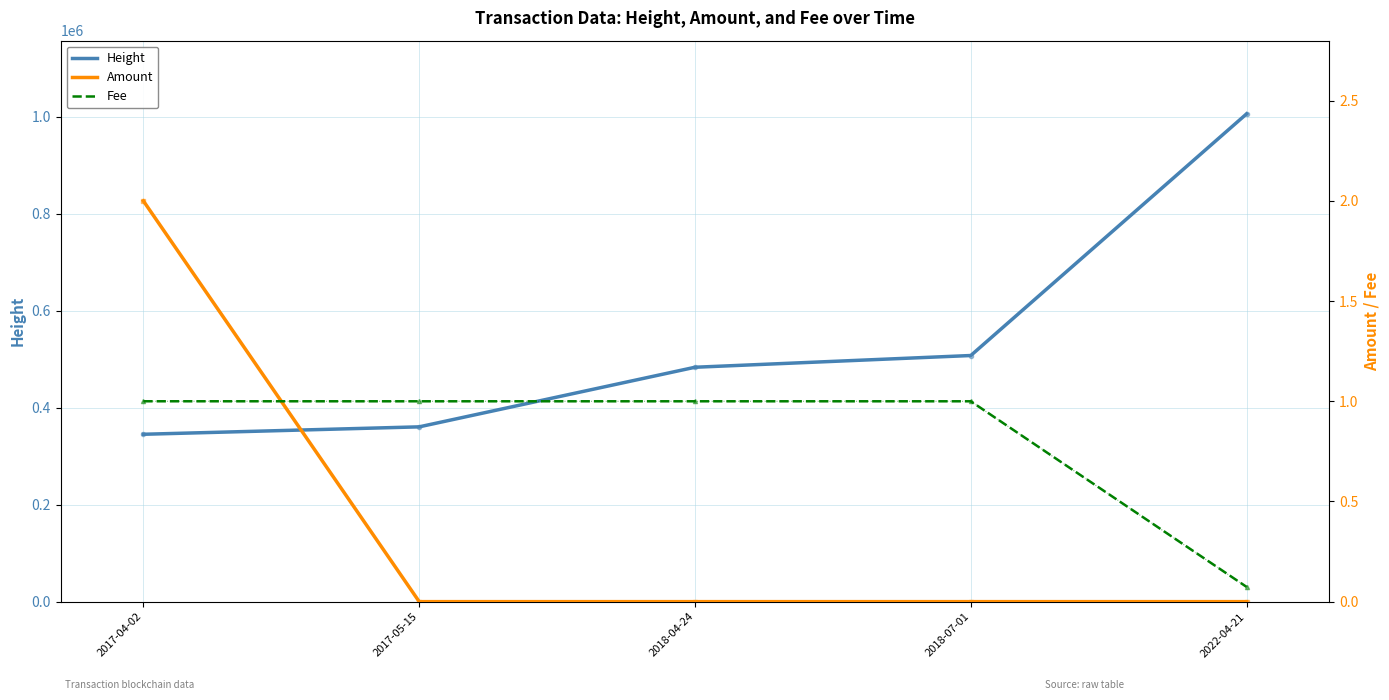

Rank the series by their maximum value, from highest to lowest.

Height, Amount, Fee